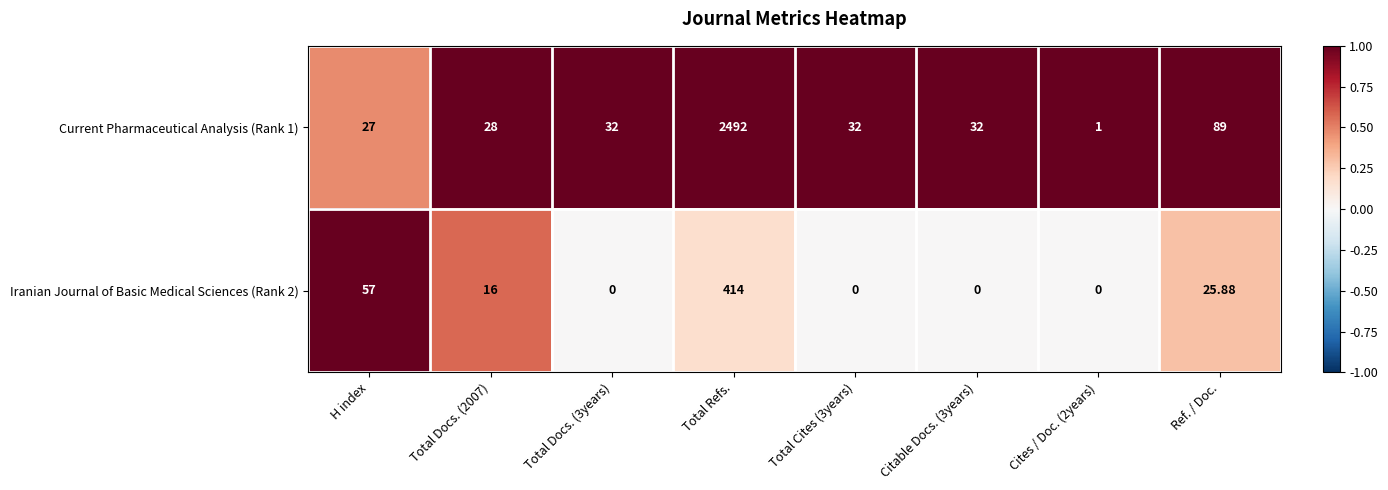

Where does the Iranian Journal of Basic Medical Sciences (Rank 2) series first go above 16?

H index